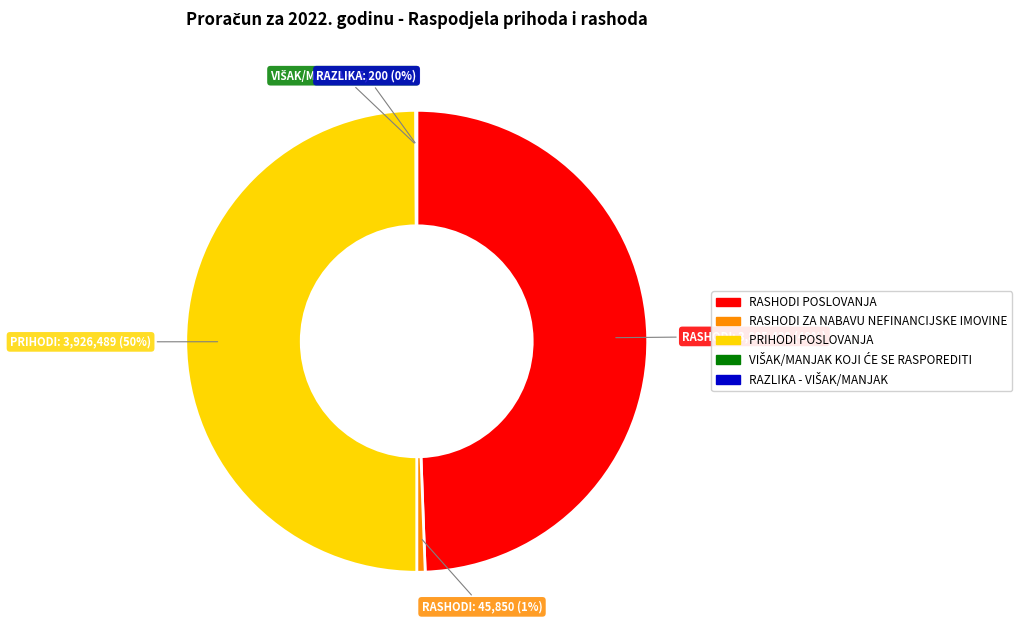

Between RASHODI ZA NABAVU NEFINANCIJSKE IMOVINE and RASHODI POSLOVANJA, which is larger?

RASHODI POSLOVANJA